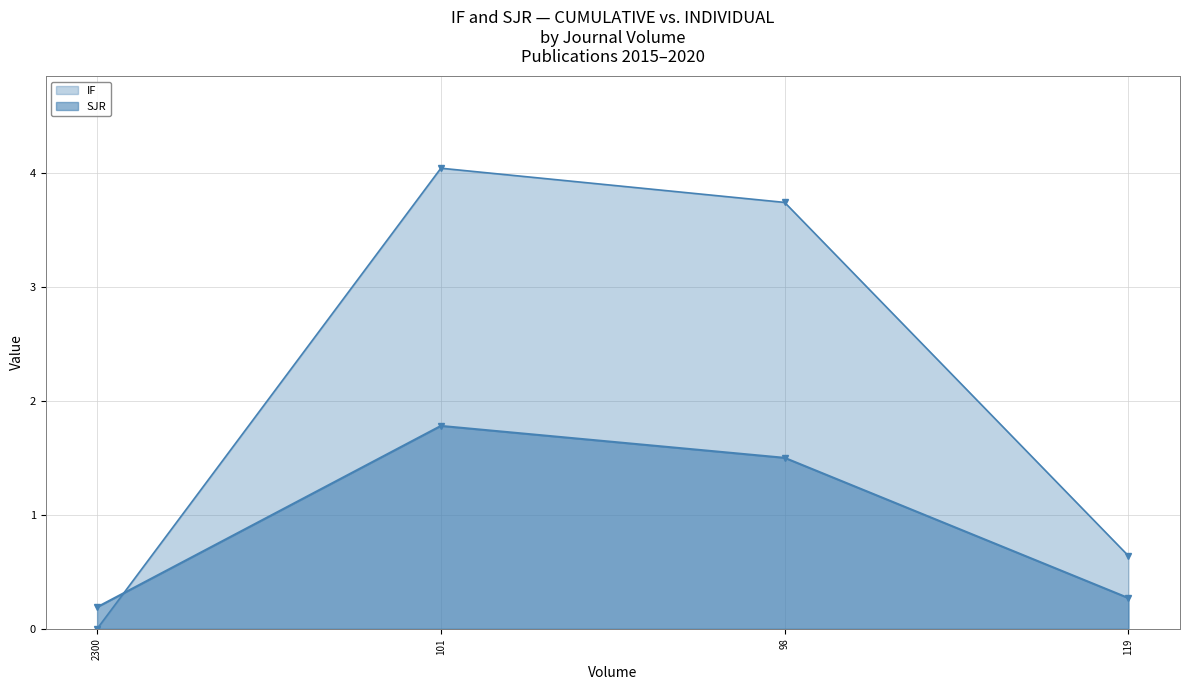

List the labels in order of IF value, largest first.

101, 98, 119, 2300